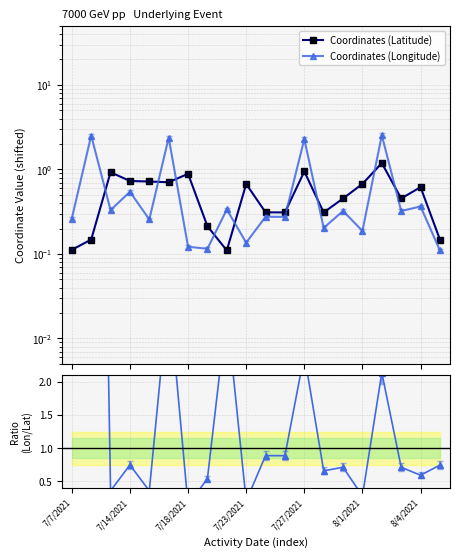

Is the value of Ratio (Lon/Lat) at 13 greater than the value of Coordinates (Longitude) at 14?

Yes